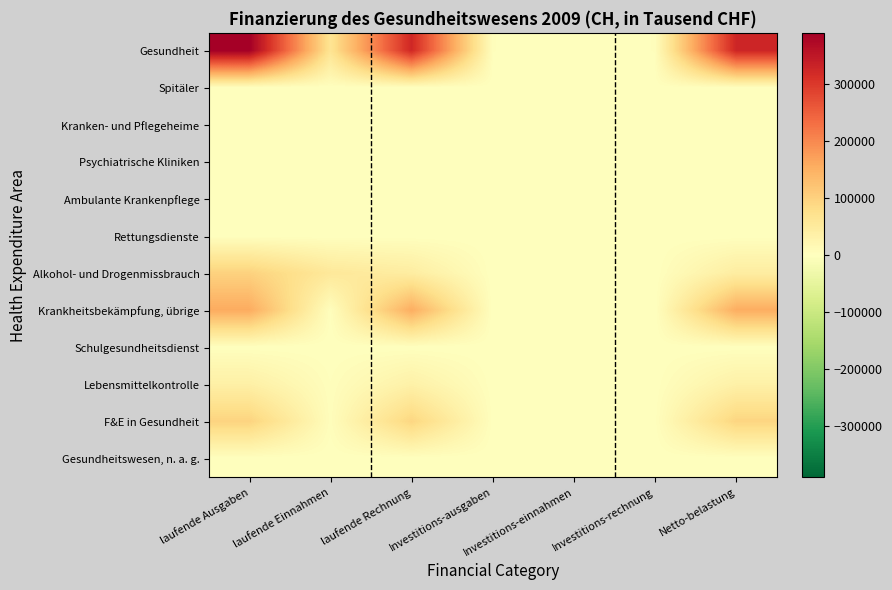

At laufende Rechnung, list the series in order from smallest to largest.

Spitäler, Kranken- und Pflegeheime, Psychiatrische Kliniken, Ambulante Krankenpflege, Rettungsdienste, Schulgesundheitsdienst, Gesundheitswesen, n. a. g., Lebensmittelkontrolle, Alkohol- und Drogenmissbrauch, F&E in Gesundheit, Krankheitsbekämpfung, übrige, Gesundheit